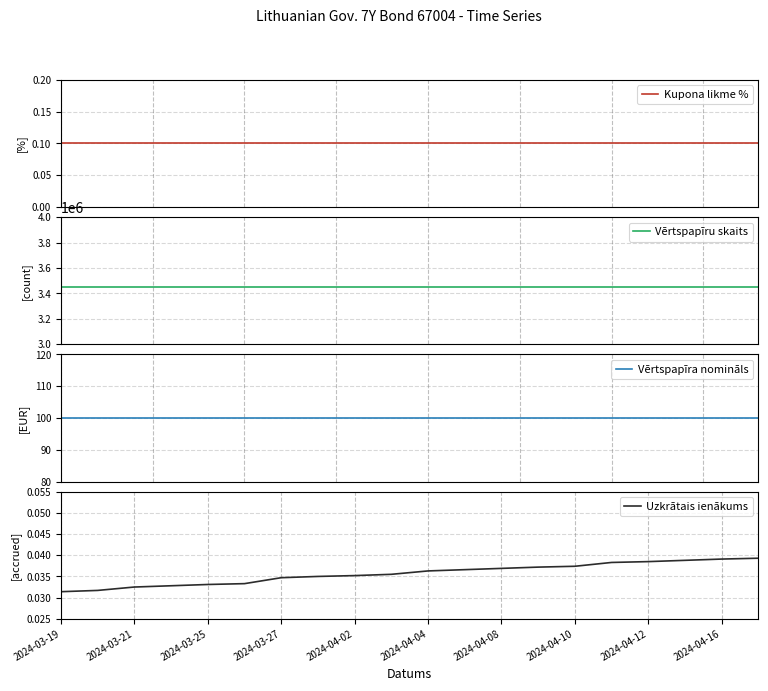

What is the minimum value for Kupona likme %?

0.1